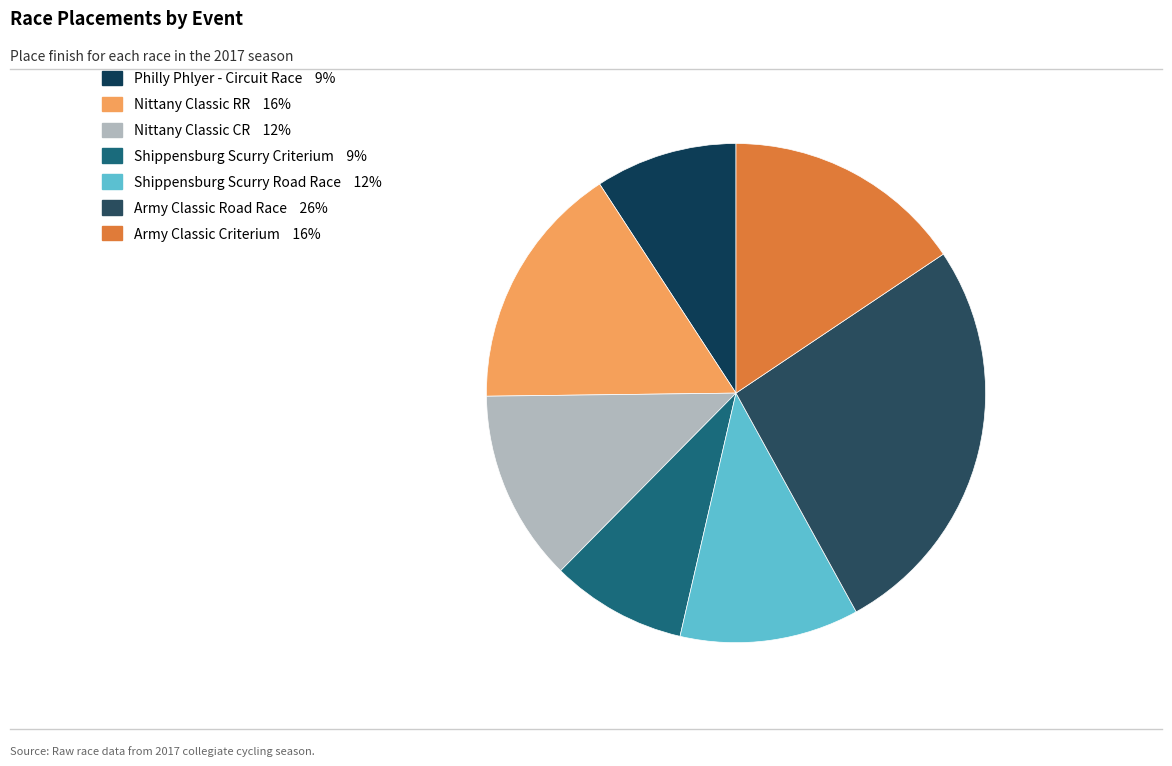

Count the number of slices in the pie.

7